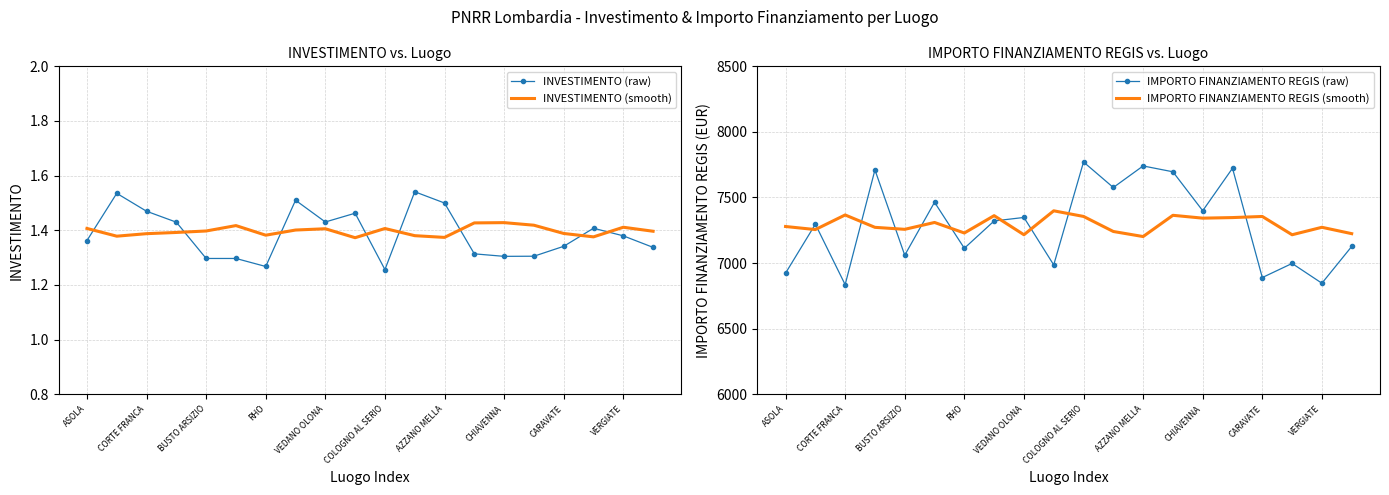

What is the maximum value for IMPORTO FINANZIAMENTO REGIS (raw)?

7770.6